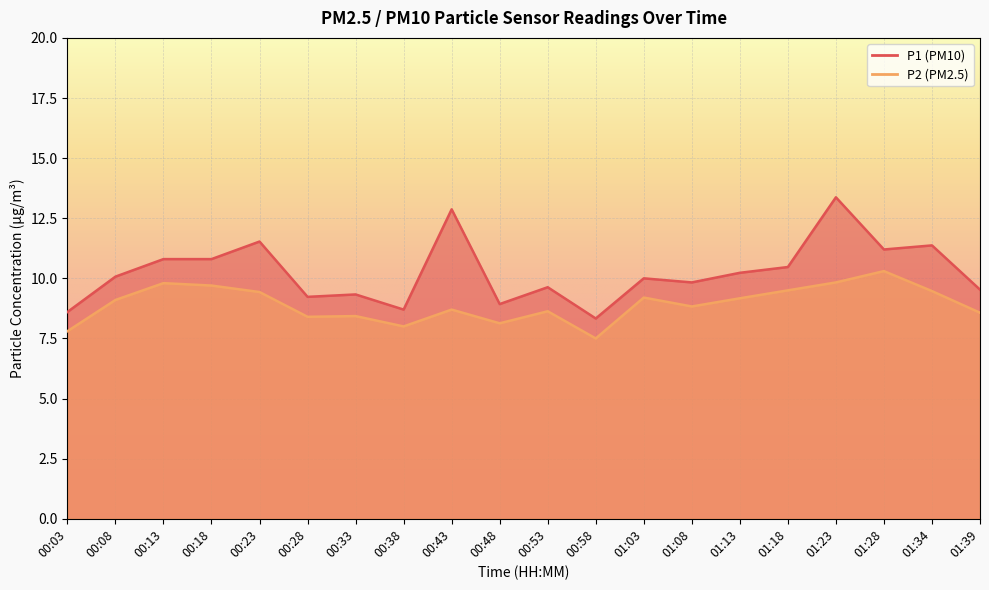

At which category is the sum across all series the highest?

01:23